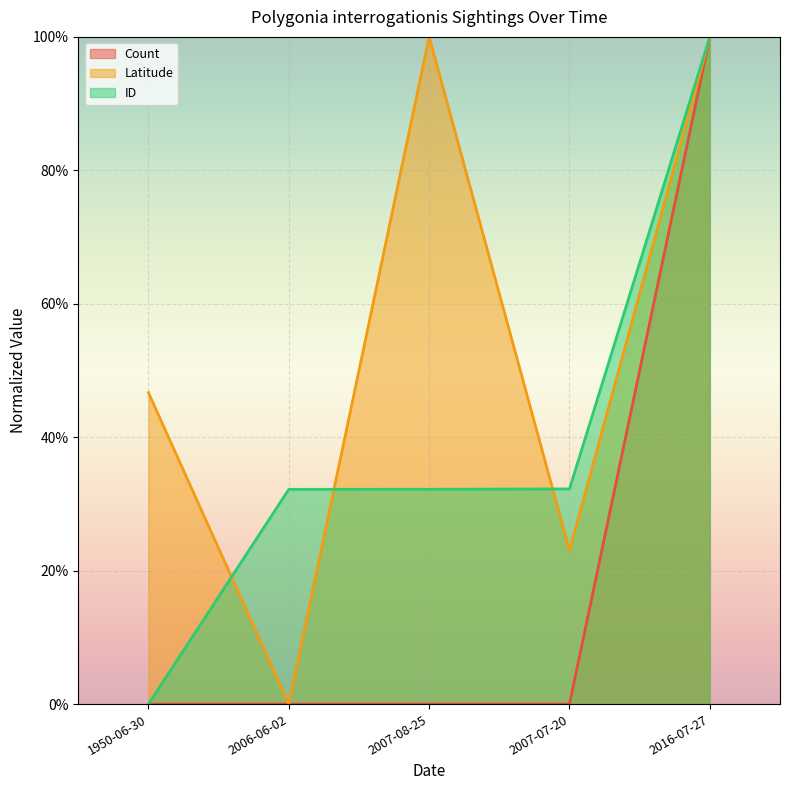

At 2016-07-27, list the series in order from smallest to largest.

Latitude, Count, ID